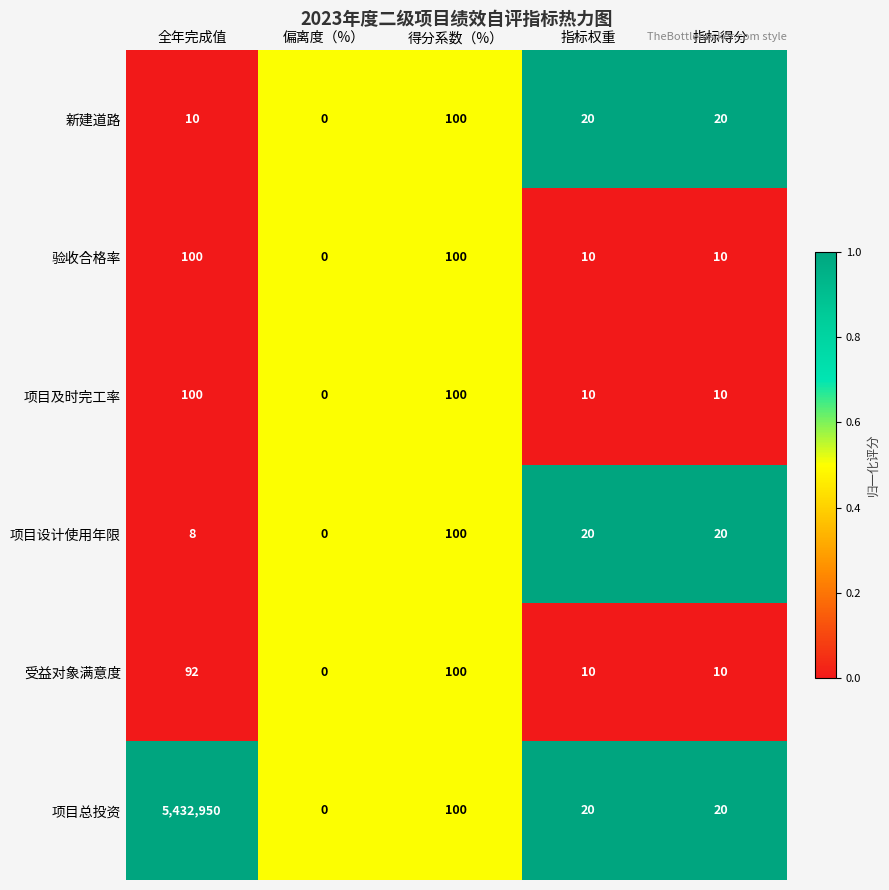

Which series has the largest range (max minus min)?

项目总投资